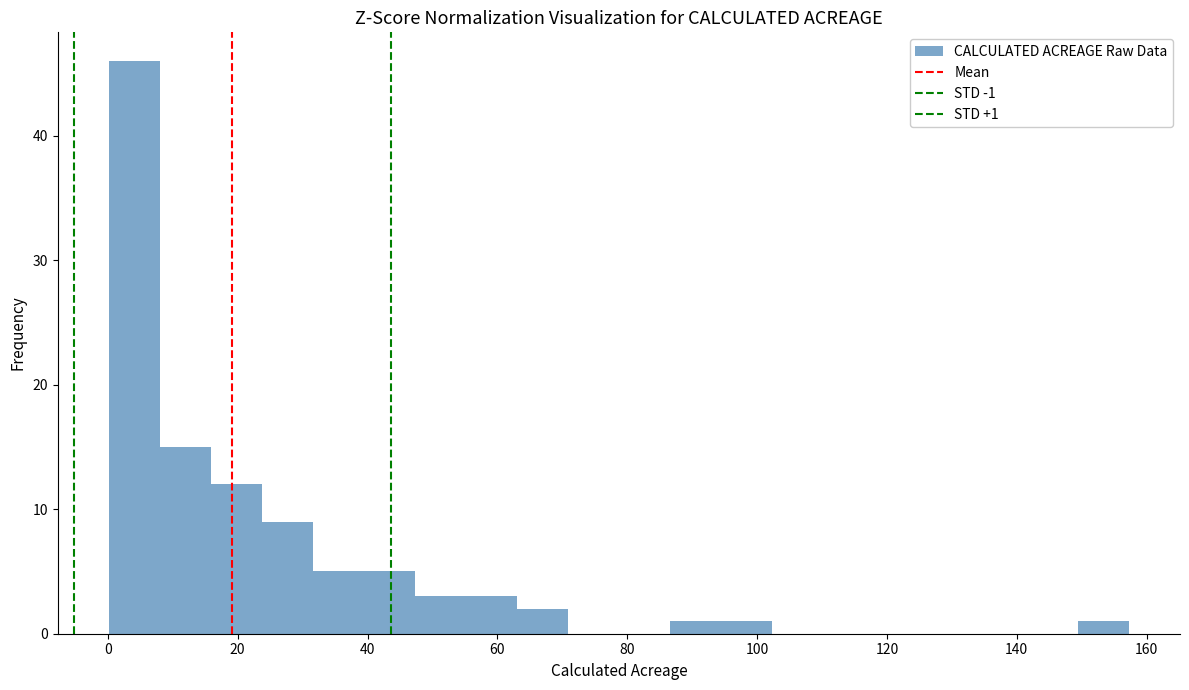

Read against the x-axis, roughly where is the centre of the tallest bar?

4